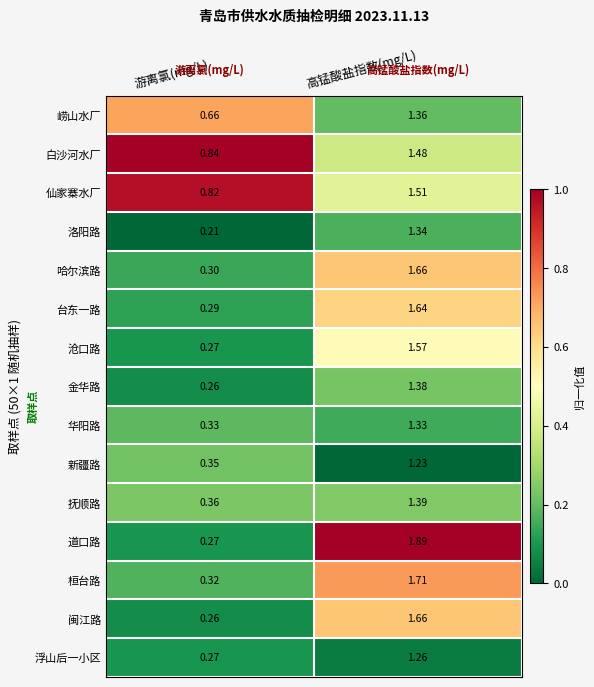

Which series has the largest range (max minus min)?

道口路